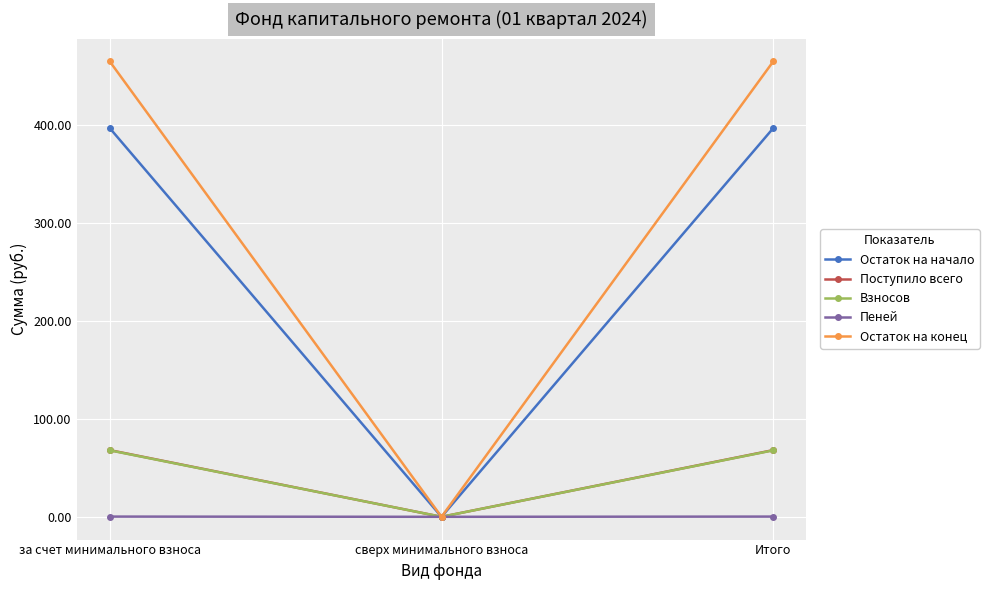

Is it true that Взносов equals 67.8 at за счет минимального взноса?

True